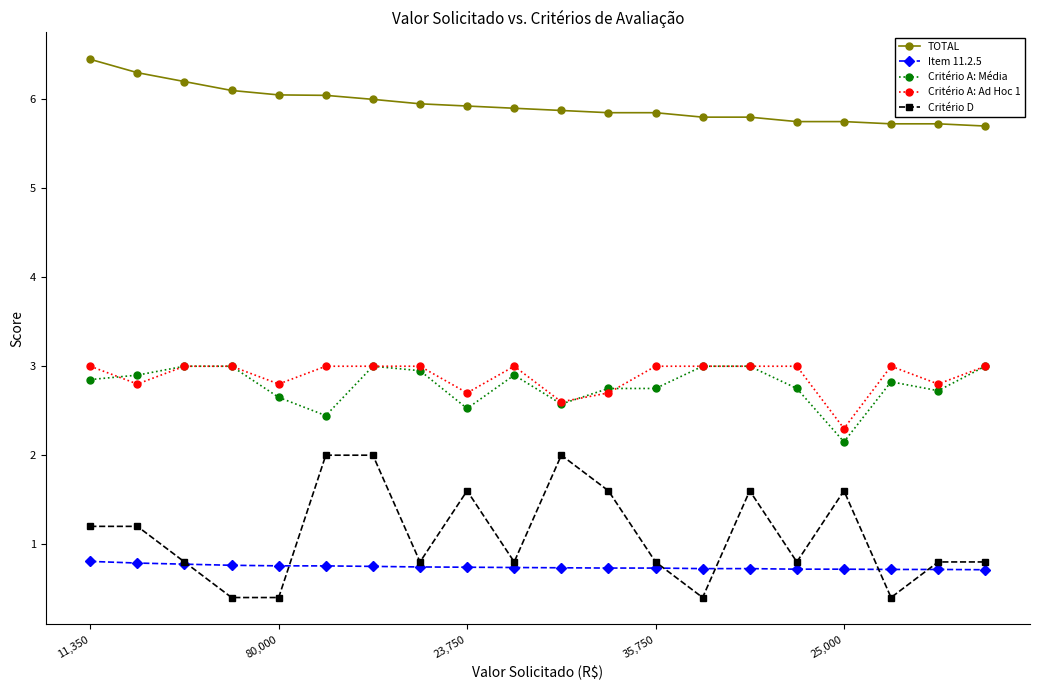

What is the lowest value of the TOTAL series?

5.7